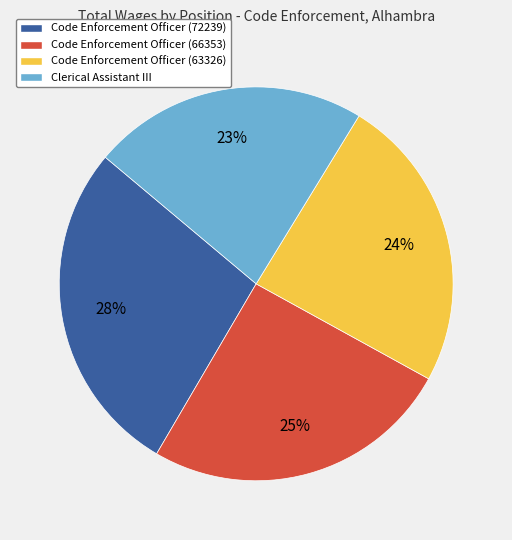

To the nearest percent, what portion does Code Enforcement Officer (63326) represent?

24%